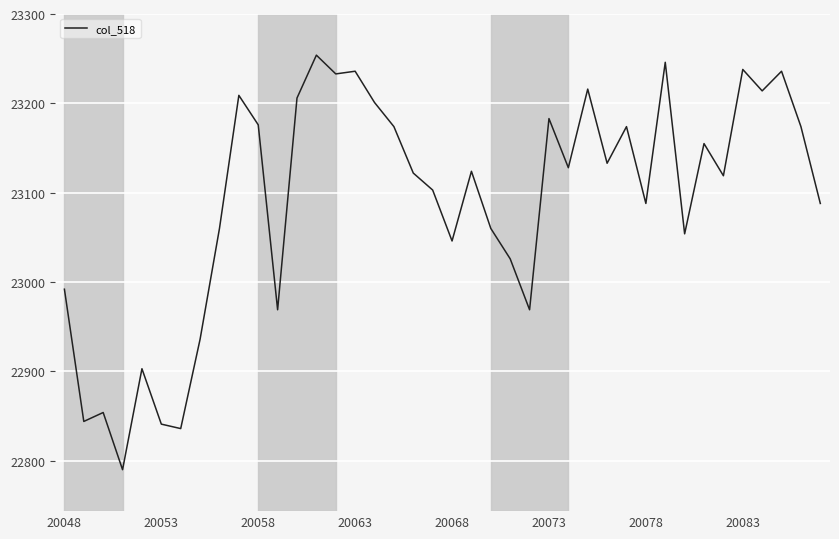

What is the minimum value shown in the chart?

22790